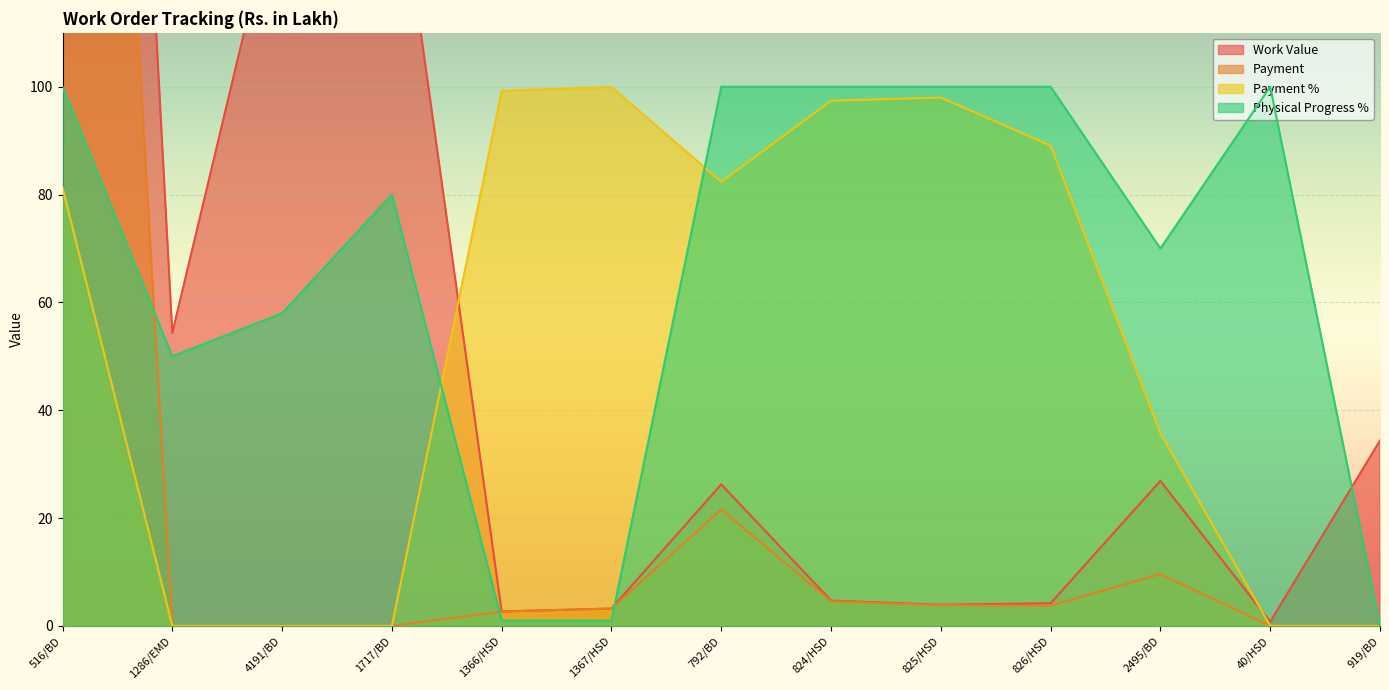

How many data points in Work Value are above 26?

7